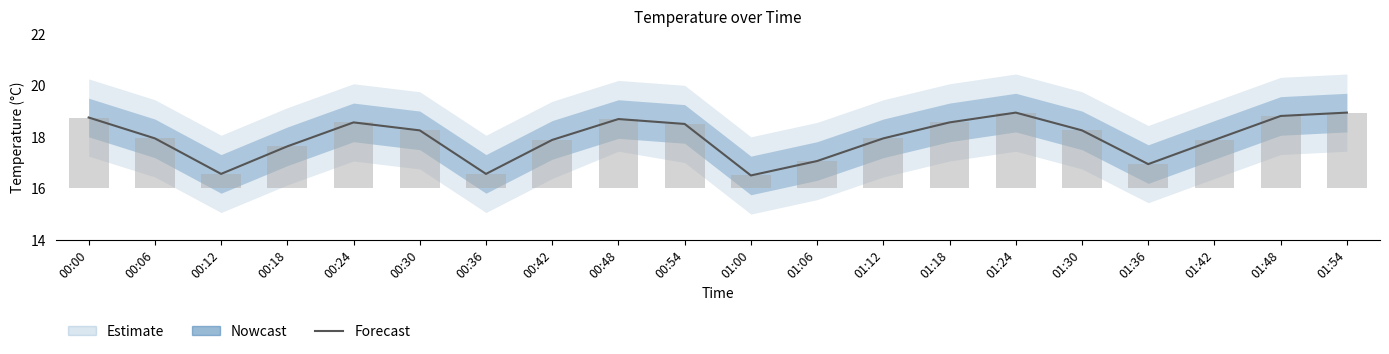

Is it true that the value at 00:48 is 26.2?

False